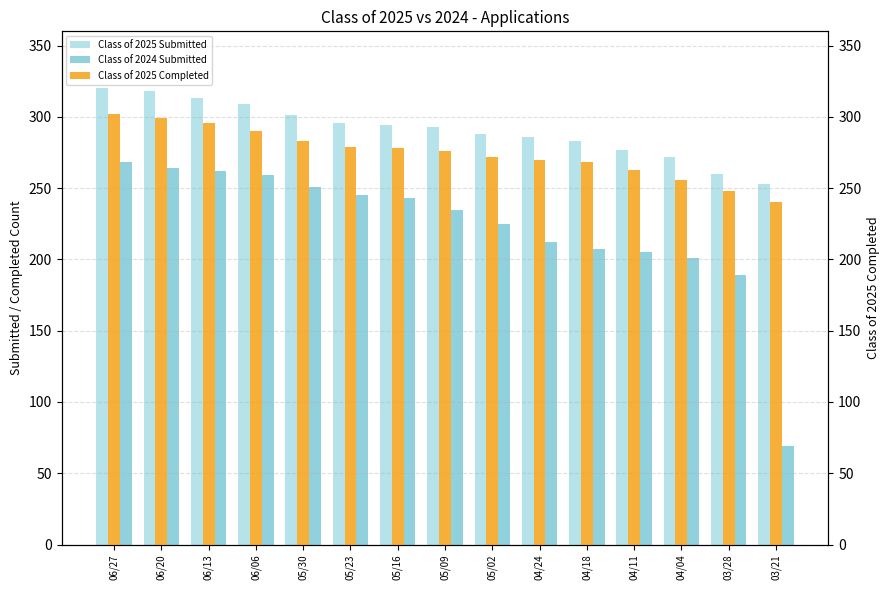

How many bars are there in each group?

3